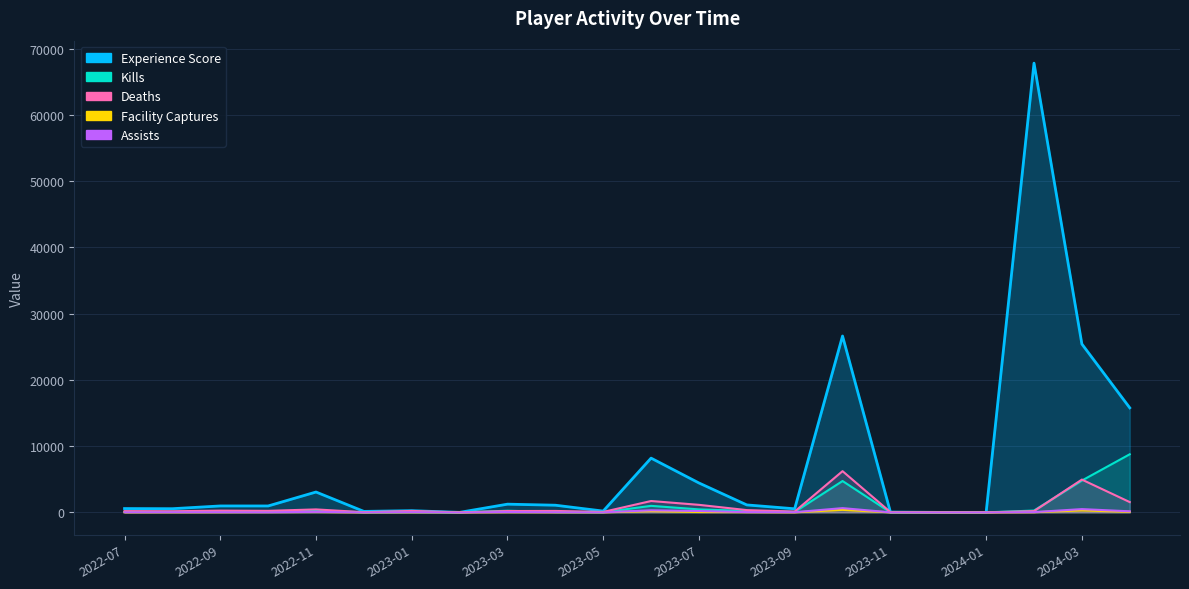

In Facility Captures, how many points are lower than both neighbors (excluding endpoints)?

4